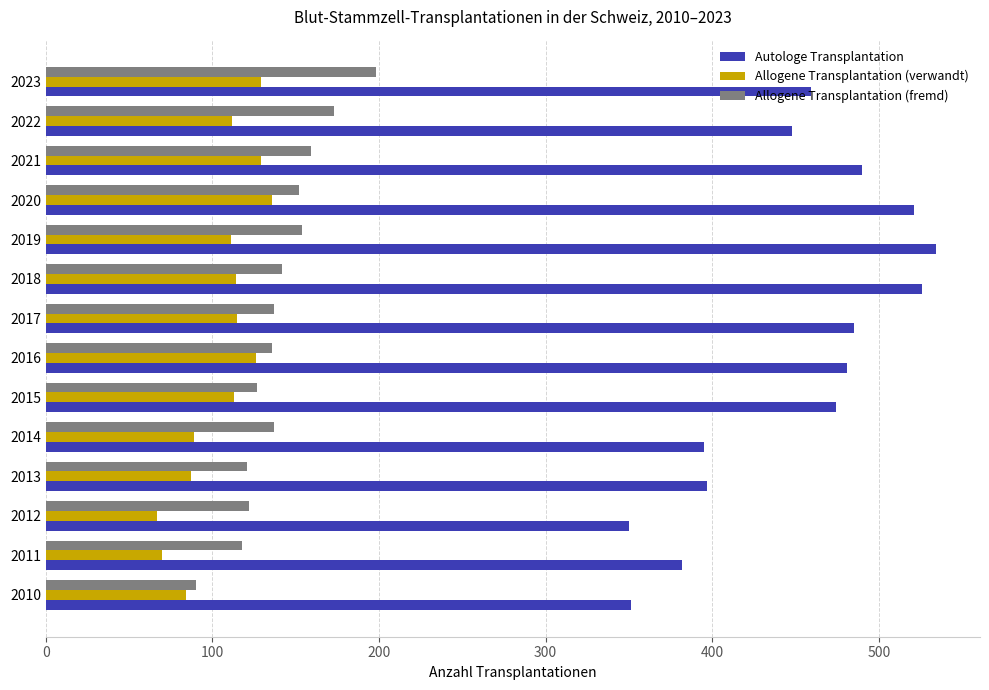

What is the greatest value displayed?

534